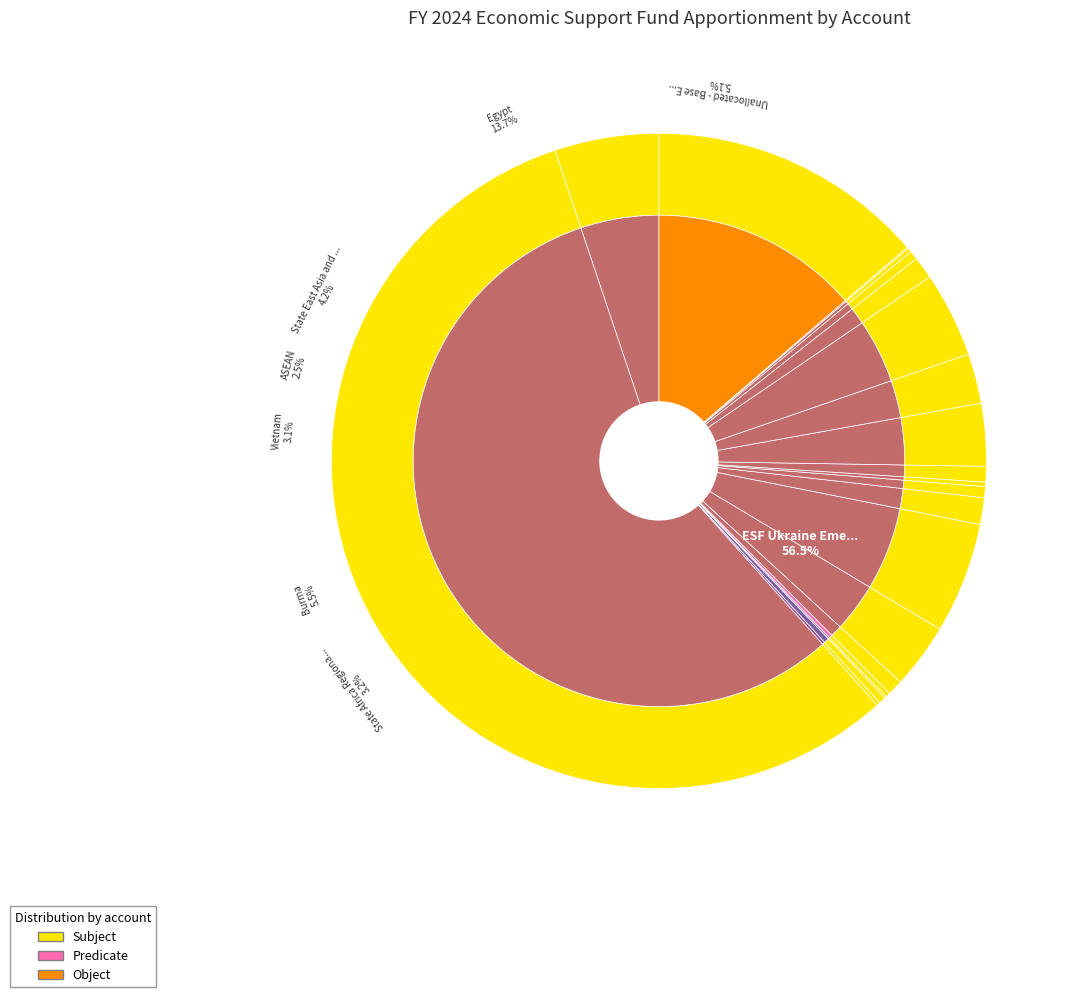

To the nearest percent, what is the combined percentage of Africa Union and Egypt?

14%